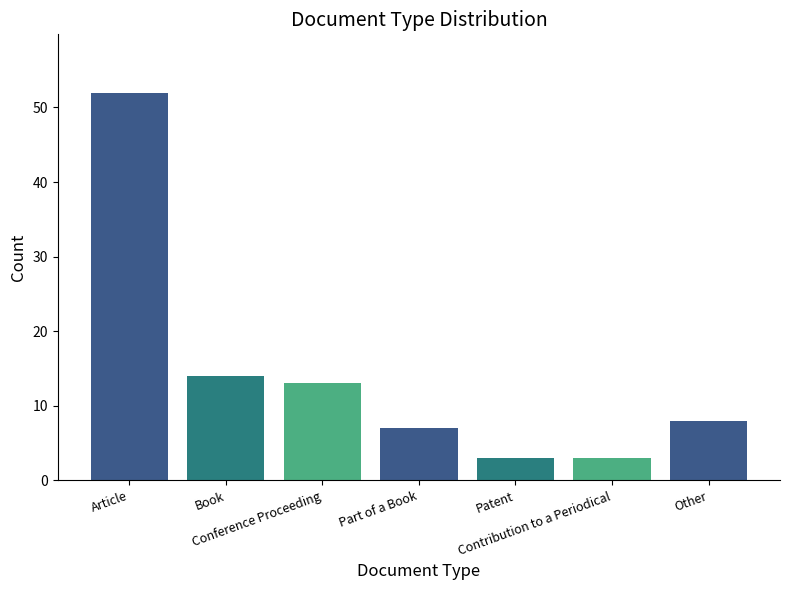

What position from the right is Contribution to a Periodical?

2